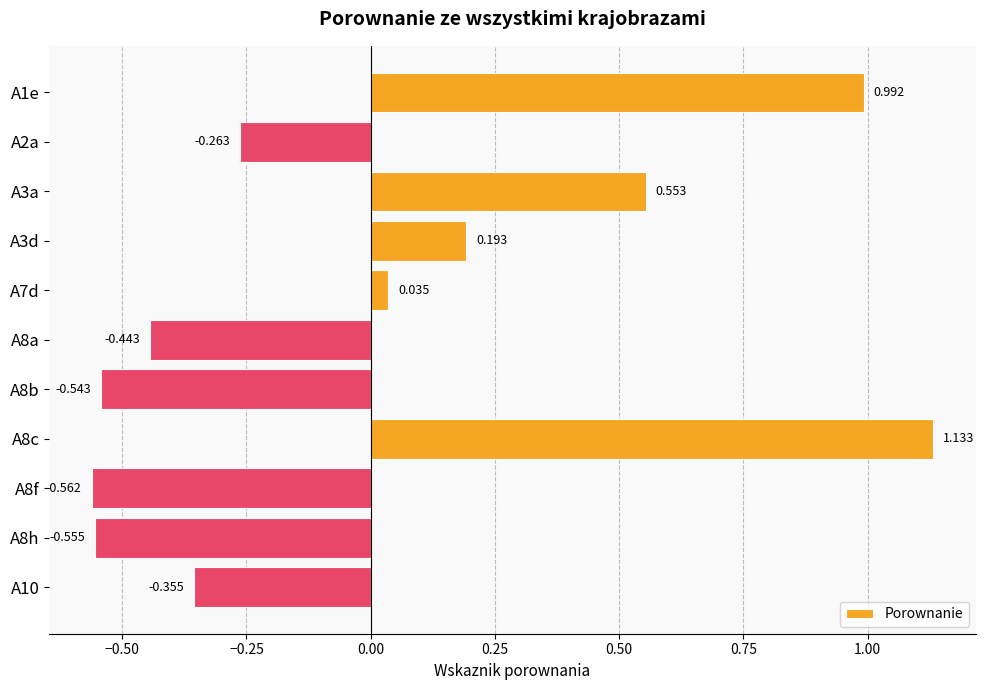

Which label corresponds to the smallest value in the chart?

A8f